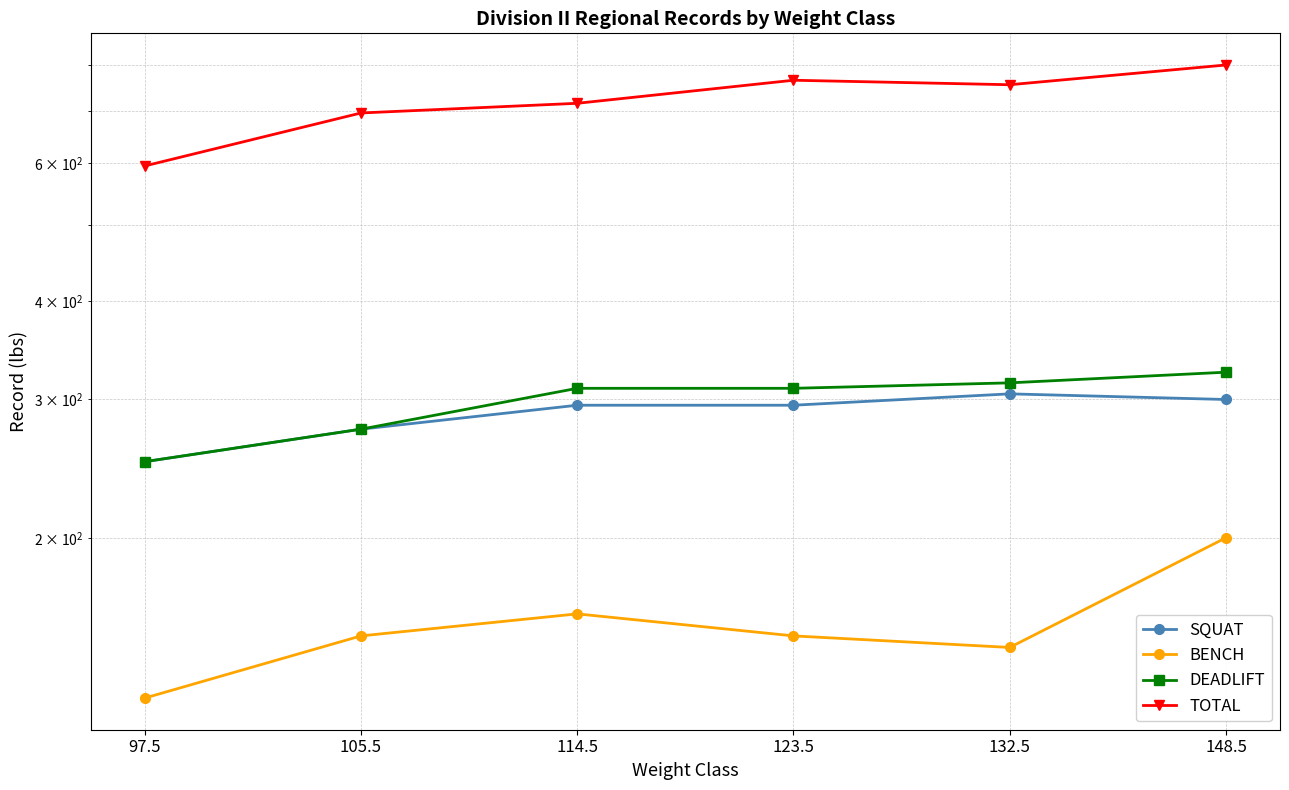

True or false: SQUAT and TOTAL intersect in this chart.

False